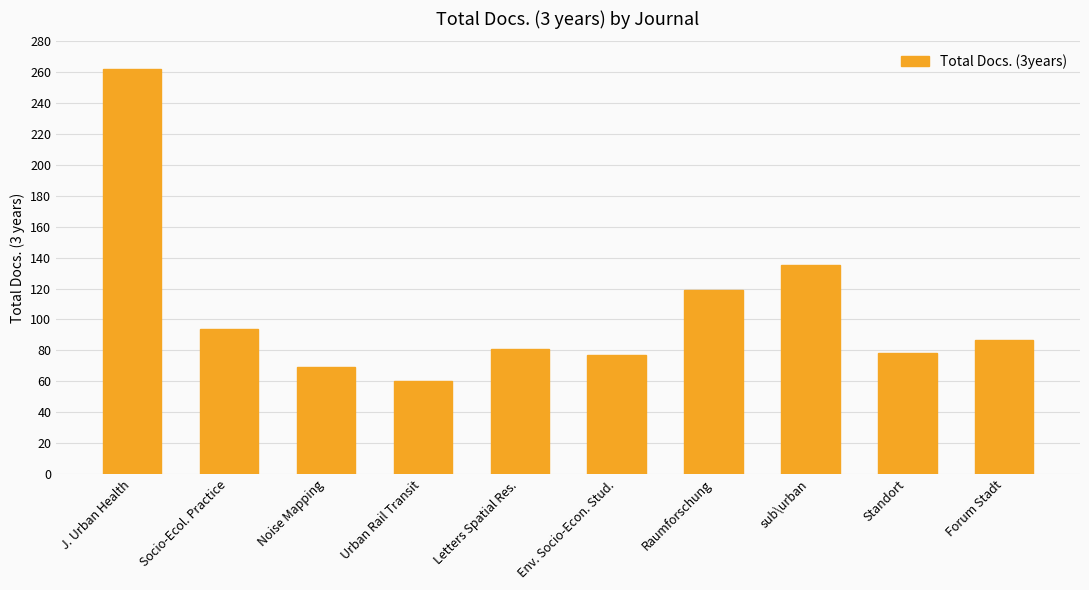

What is the value of the 5th bar from the left?

81